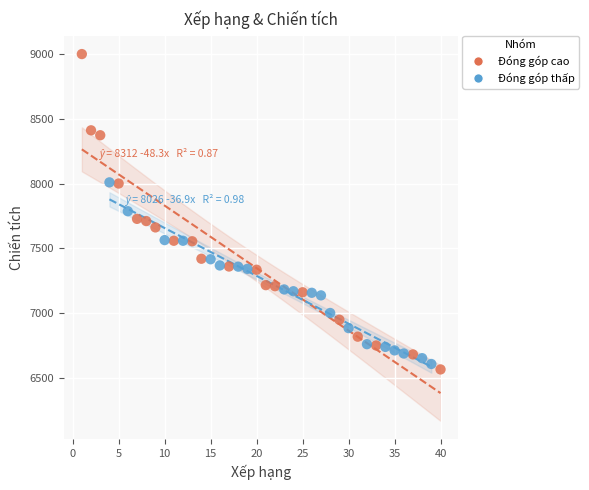

Which series reaches the maximum Y coordinate?

Đóng góp cao